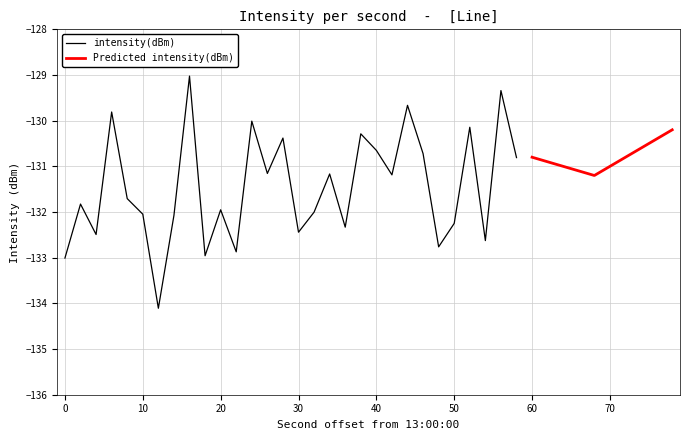

What is the maximum value for intensity(dBm)?

-129.0